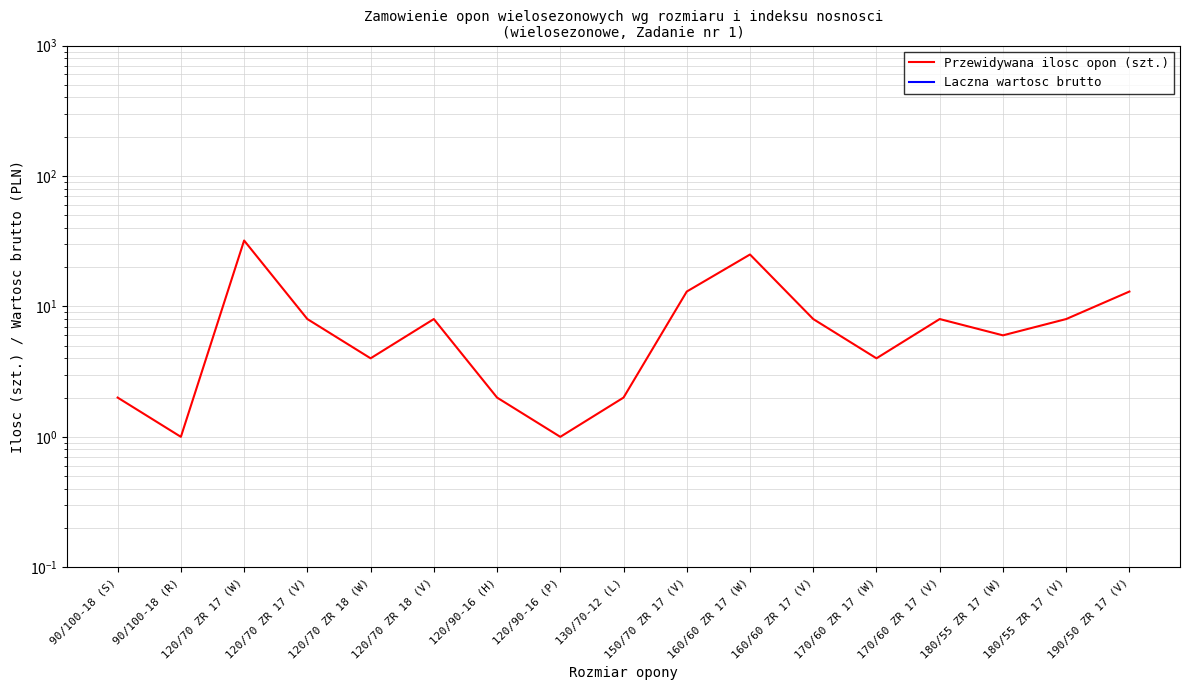

Which series has the widest spread of values?

Przewidywana ilosc opon (szt.)